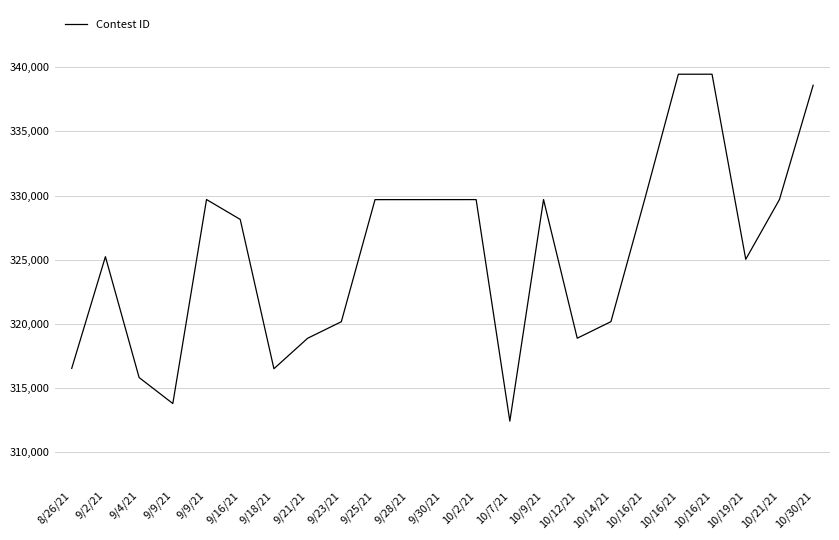

What is the greatest value displayed?

339451